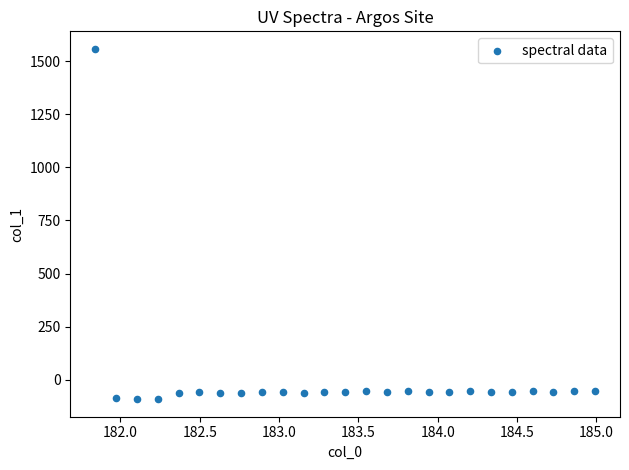

What is the range of Y values (max minus min)?

1649.5